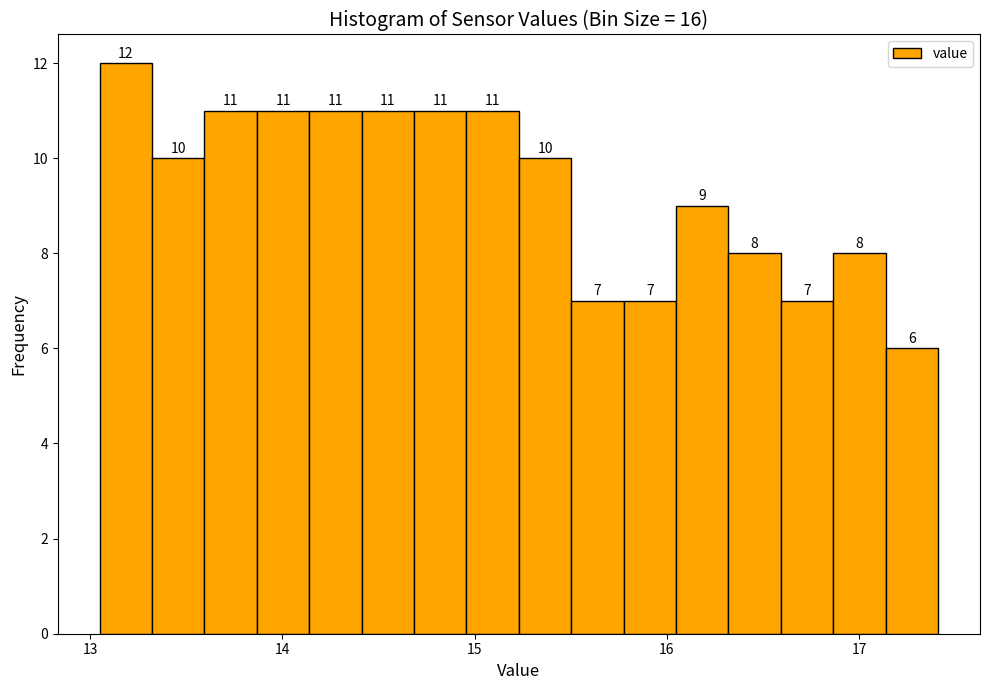

Around what value on the x-axis is the tallest bar? Give the approximate position of its centre, as read against the axis.

13.2